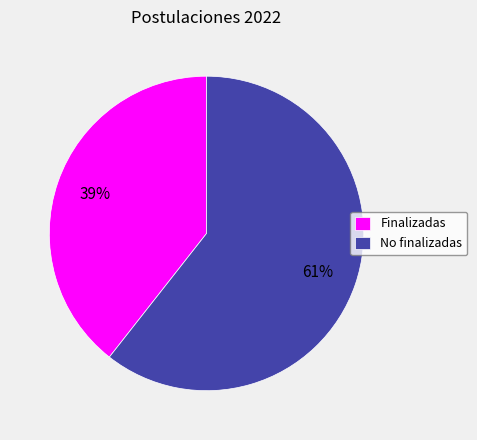

True or false: No finalizadas accounts for 75% of the total.

False